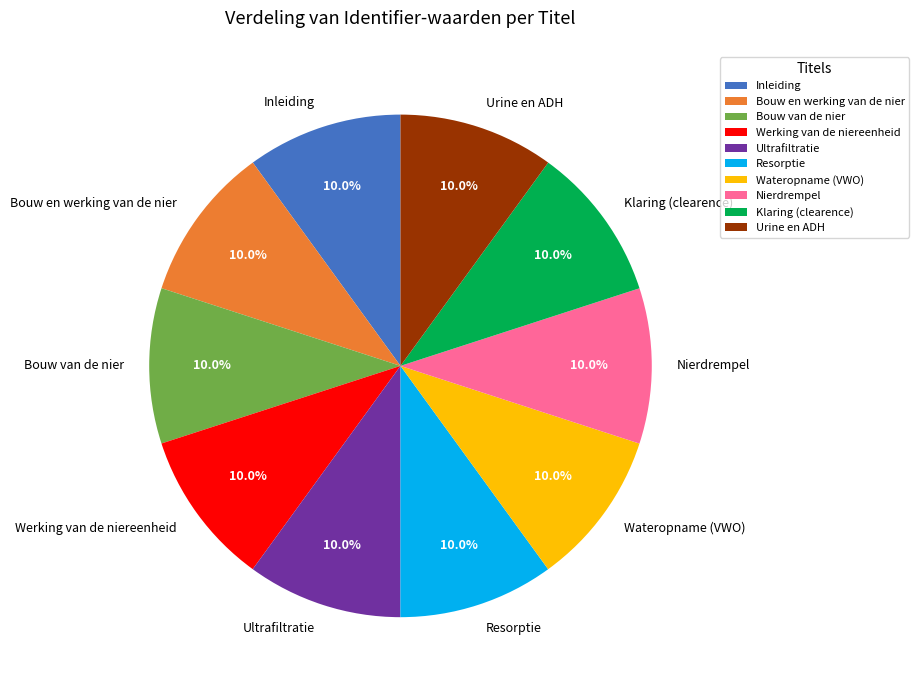

The Bouw en werking van de nier slice represents 10% of the pie. True or false?

True